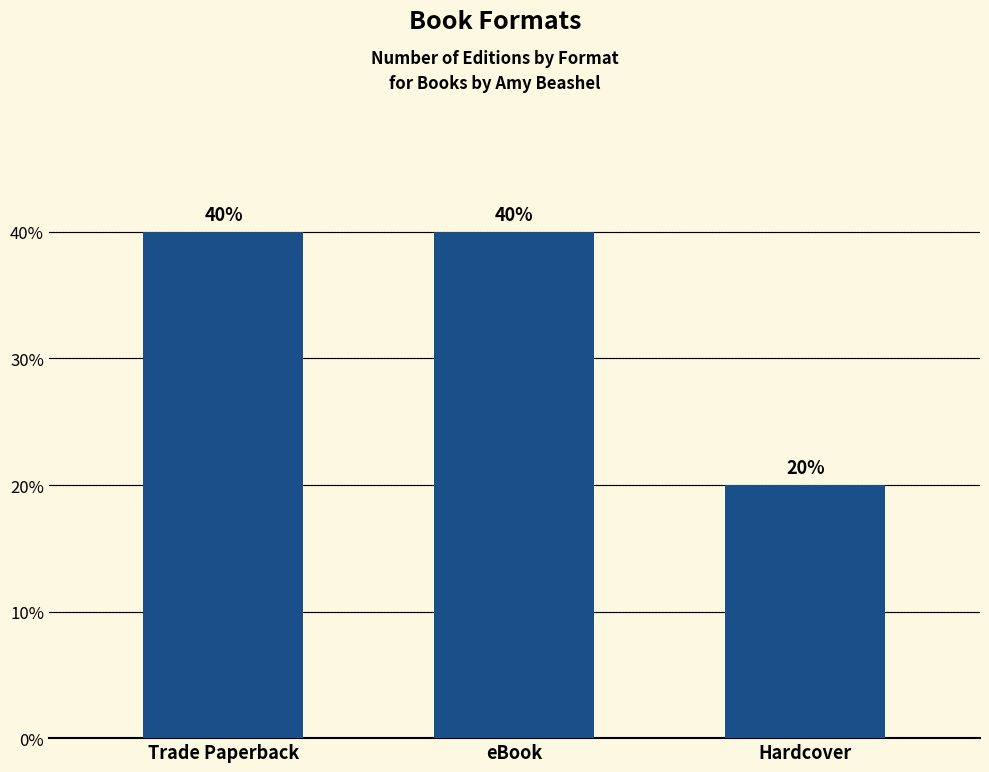

Are the bars horizontal?

No